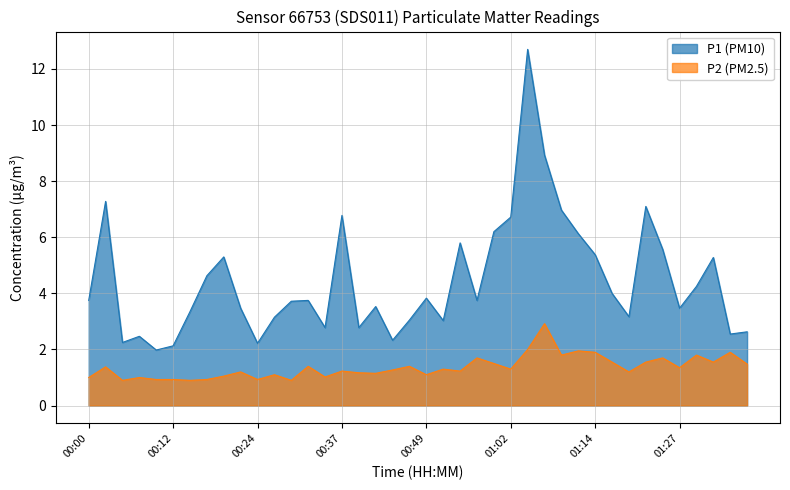

What is the greatest value displayed?

12.7